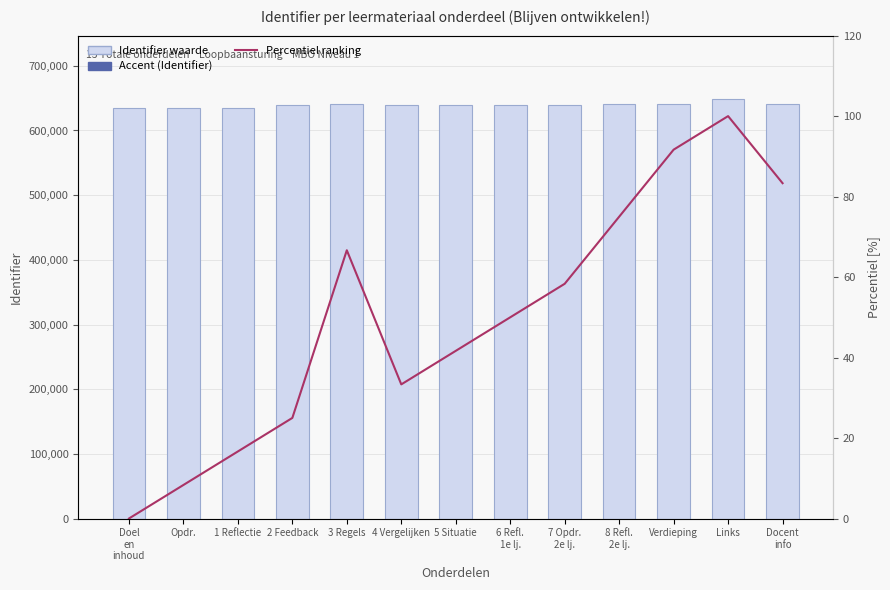

What is the spread (max minus min) of values at 4 Vergelijken?

638991.7